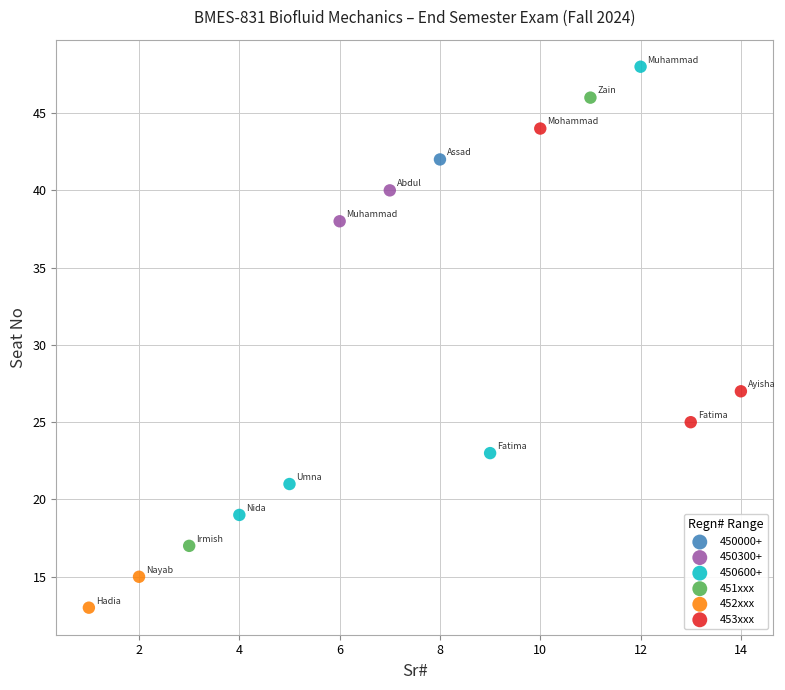

Which series contains the lowest Y value?

452xxx